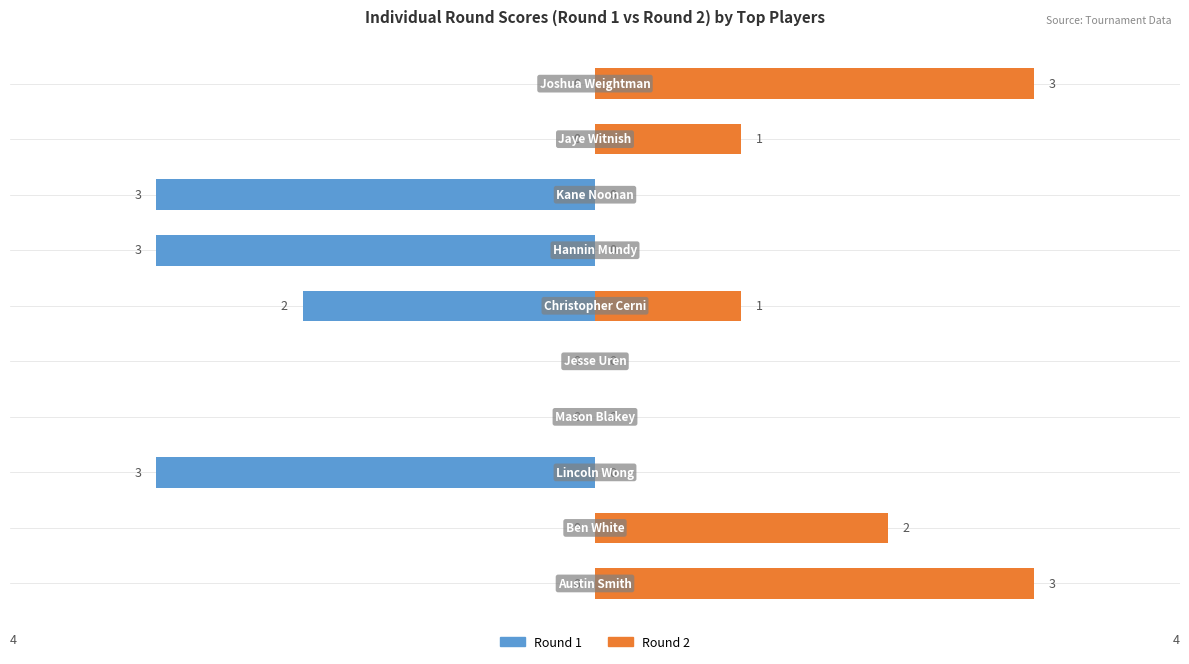

Which series has the widest spread of values?

Round 1